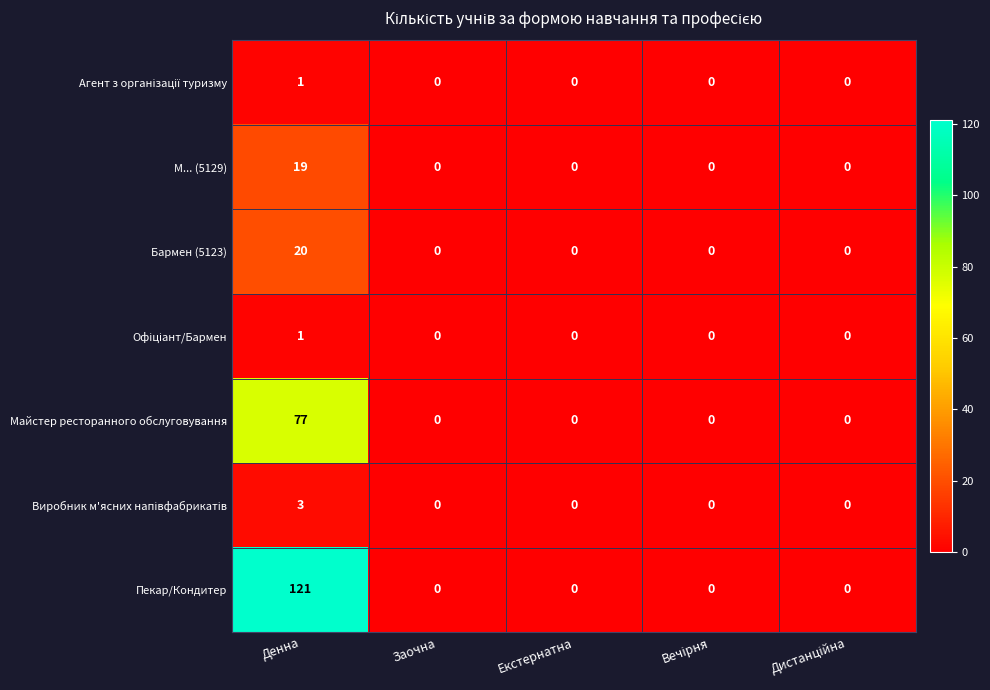

The Майстер ресторанного обслуговування series shows -51 at Заочна. True or false?

False